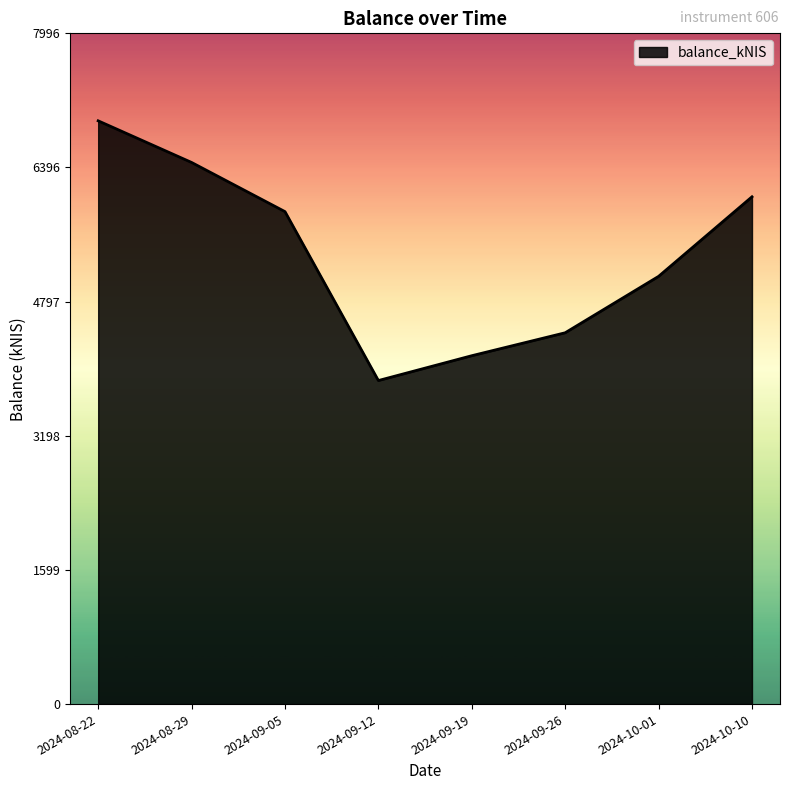

List the labels in order of value, smallest first.

2024-09-12, 2024-09-19, 2024-09-26, 2024-10-01, 2024-09-05, 2024-10-10, 2024-08-29, 2024-08-22